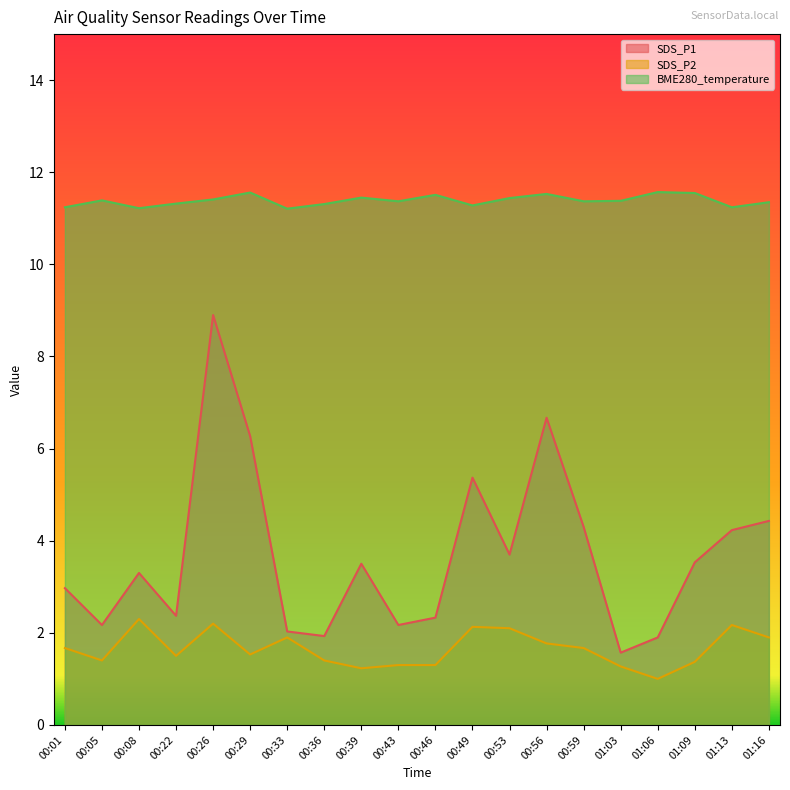

How many interior local valleys does the BME280_temperature series have?

6